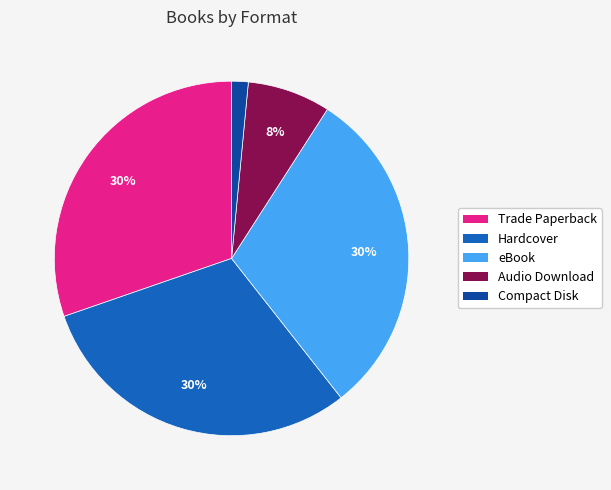

The Compact Disk slice represents 11% of the pie. True or false?

False